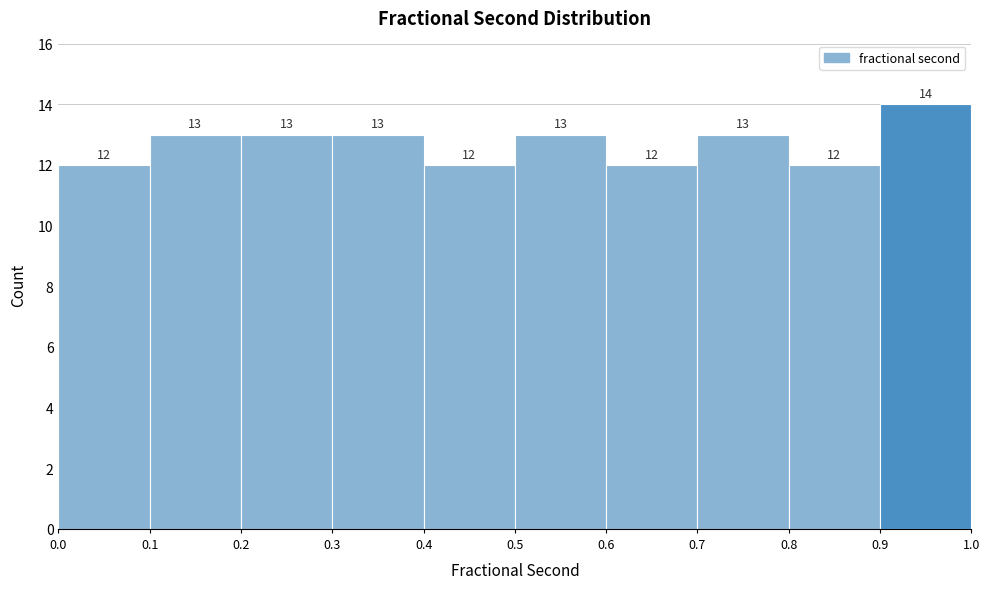

Reading left to right, transcribe this chart: for each bar, give the range it covers on the x-axis and its height.

0.0 to 0.1: 12
0.1 to 0.2: 13
0.2 to 0.3: 13
0.3 to 0.4: 13
0.4 to 0.5: 12
0.5 to 0.6: 13
0.6 to 0.7: 12
0.7 to 0.8: 13
0.8 to 0.9: 12
0.9 to 1.0: 14